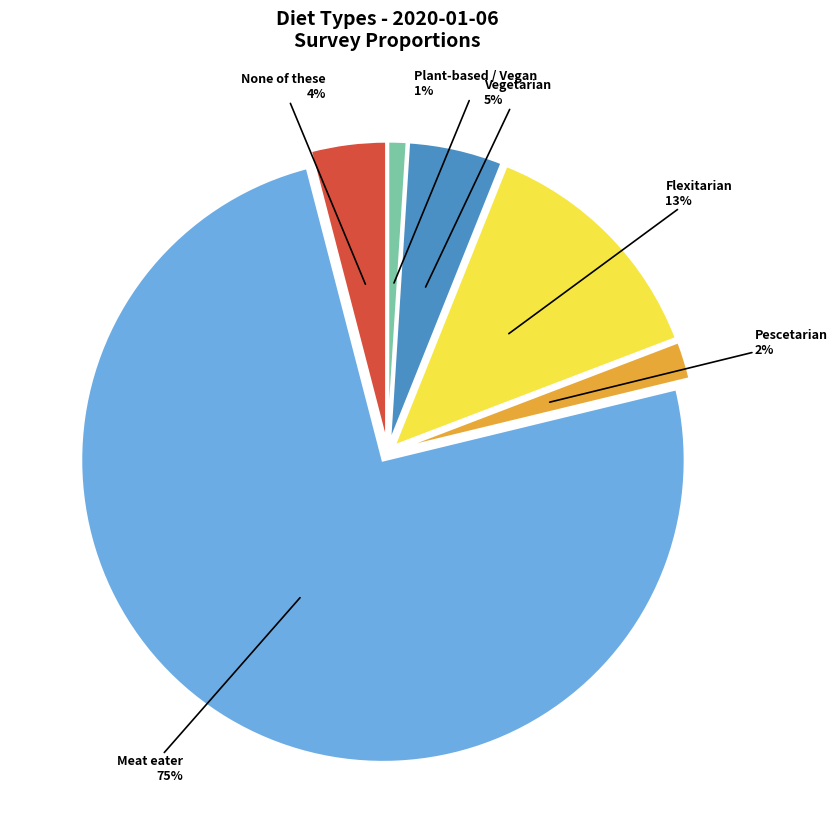

Is there a majority slice in this chart?

Yes